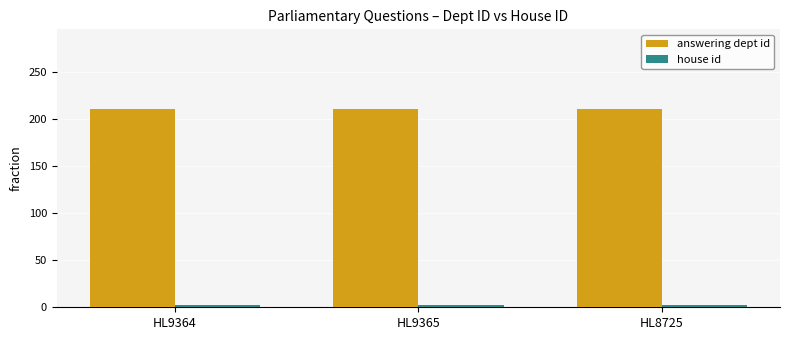

What is the minimum value for answering dept id?

211